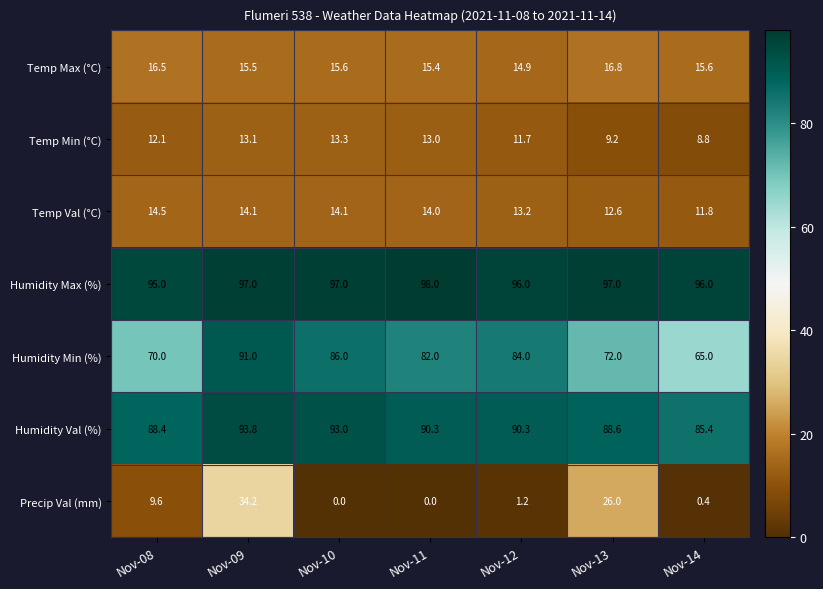

Is it true that Precip Val (mm) equals 34.2 at Nov-09?

True